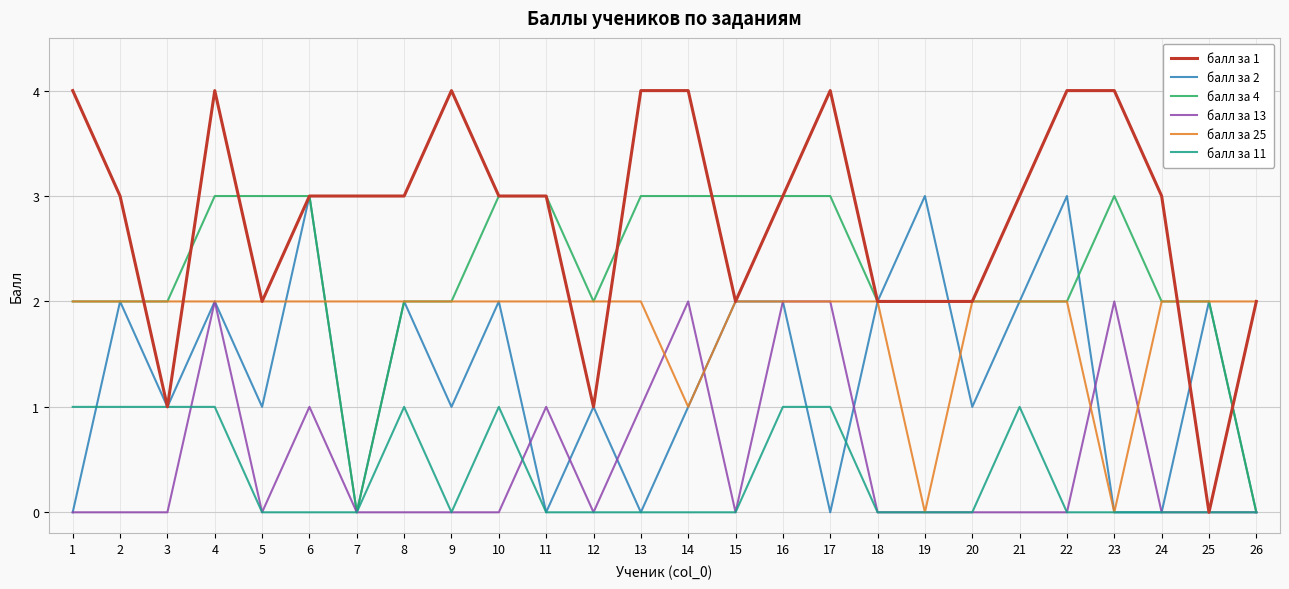

Is it true that балл за 11 equals 0 at 7?

True